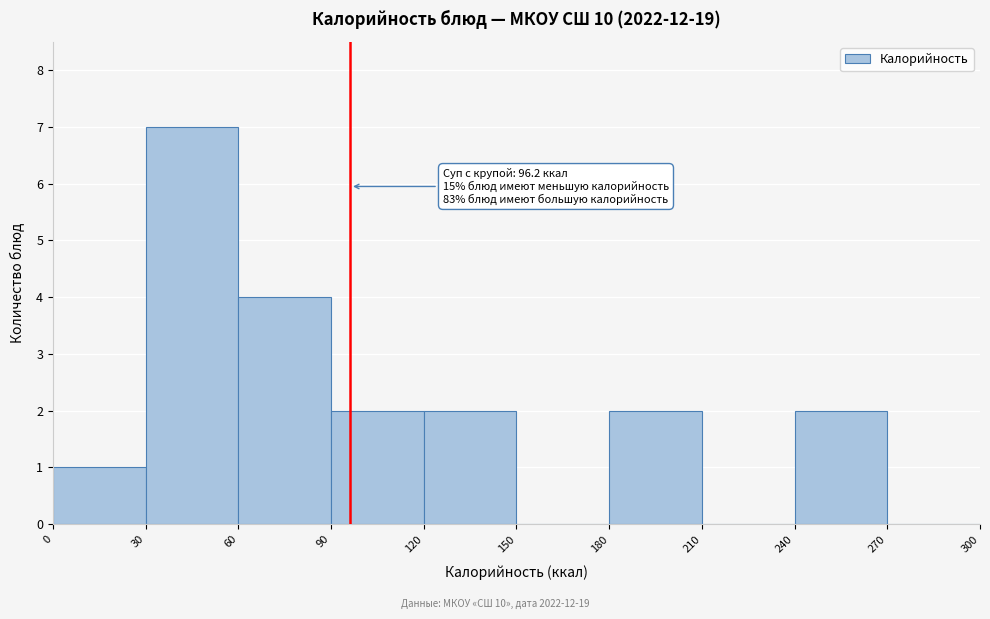

Which range on the x-axis has the tallest bar?

30 to 60